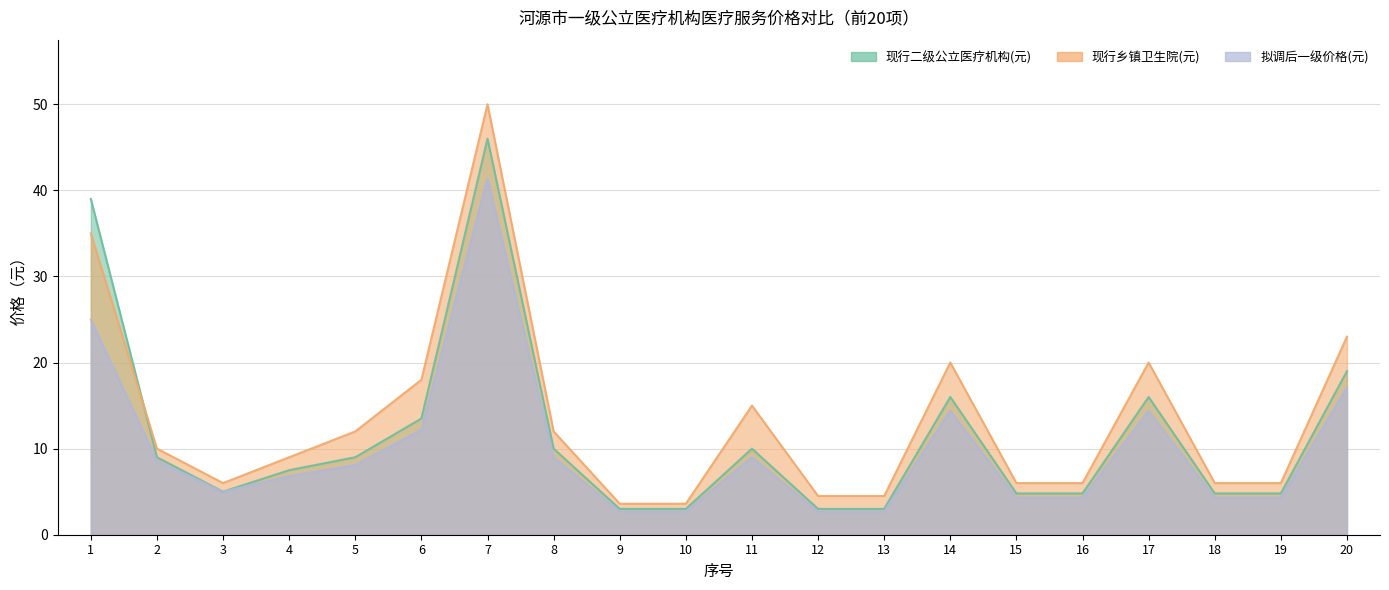

At 19, list the series in order from smallest to largest.

拟调后一级价格(元), 现行二级公立医疗机构(元), 现行乡镇卫生院(元)